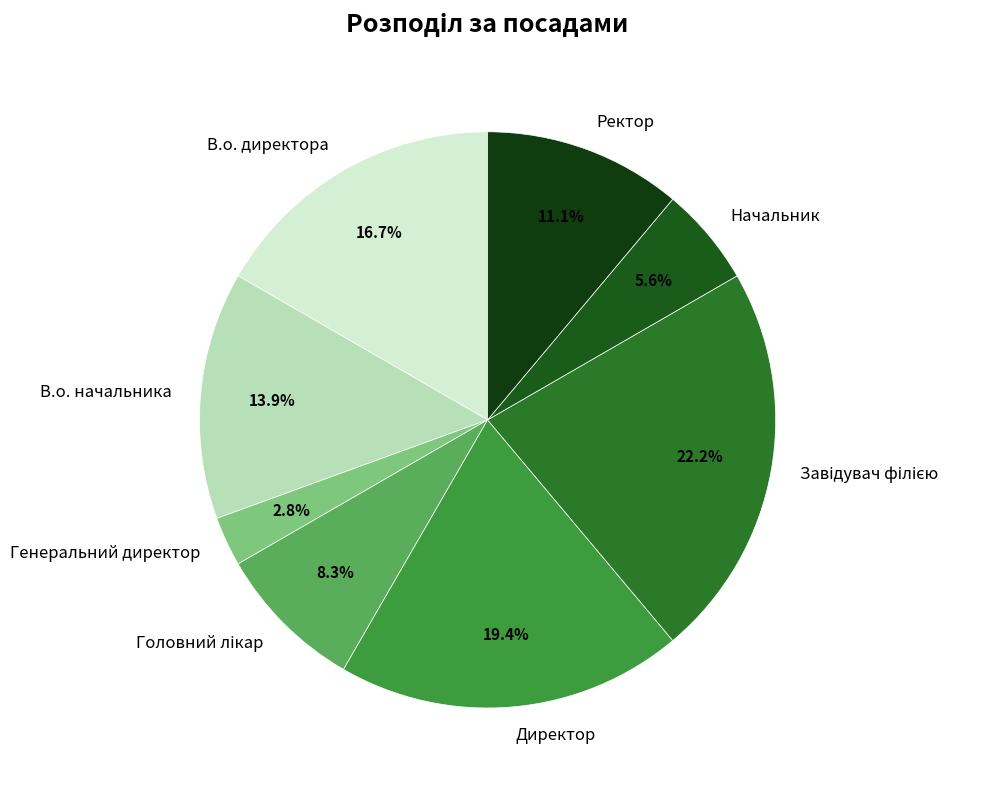

The Генеральний директор slice represents 10% of the pie. True or false?

False